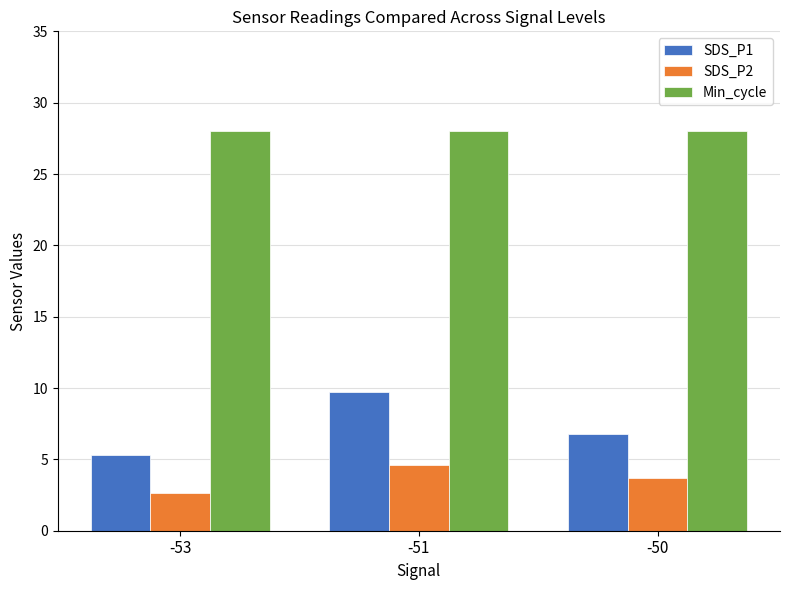

What are all the series names shown in the legend?

SDS_P1, SDS_P2, Min_cycle